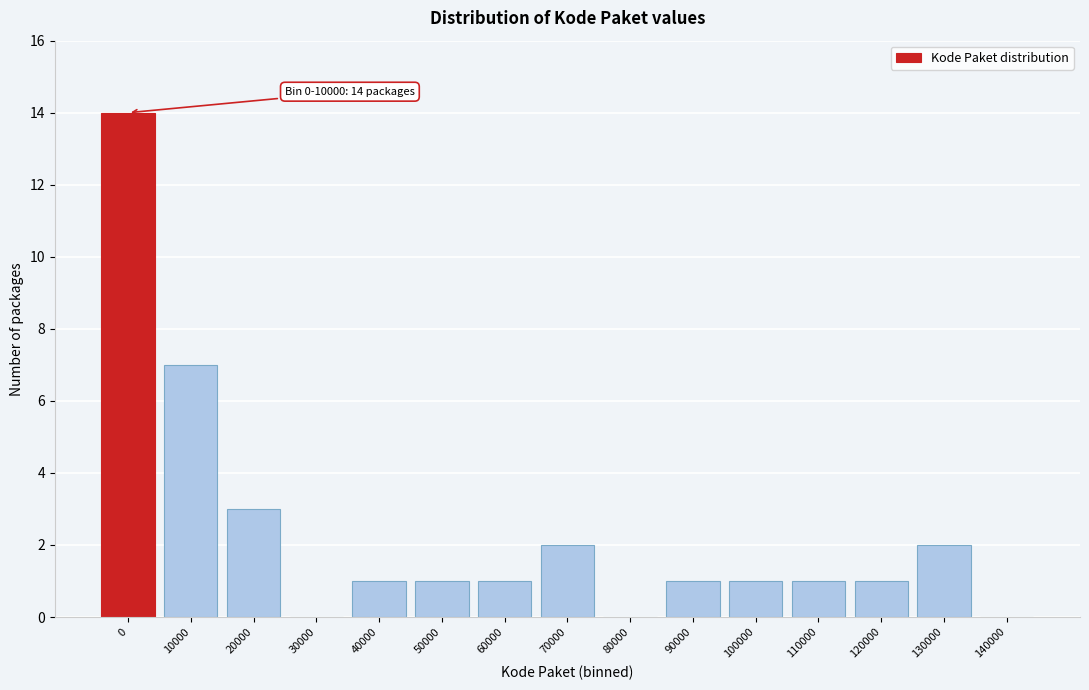

Reading left to right, extract all data points from this chart.

0=14	10000=7	20000=3	30000=0	40000=1	50000=1	60000=1	70000=2	80000=0	90000=1	100000=1	110000=1	120000=1	130000=2	140000=0